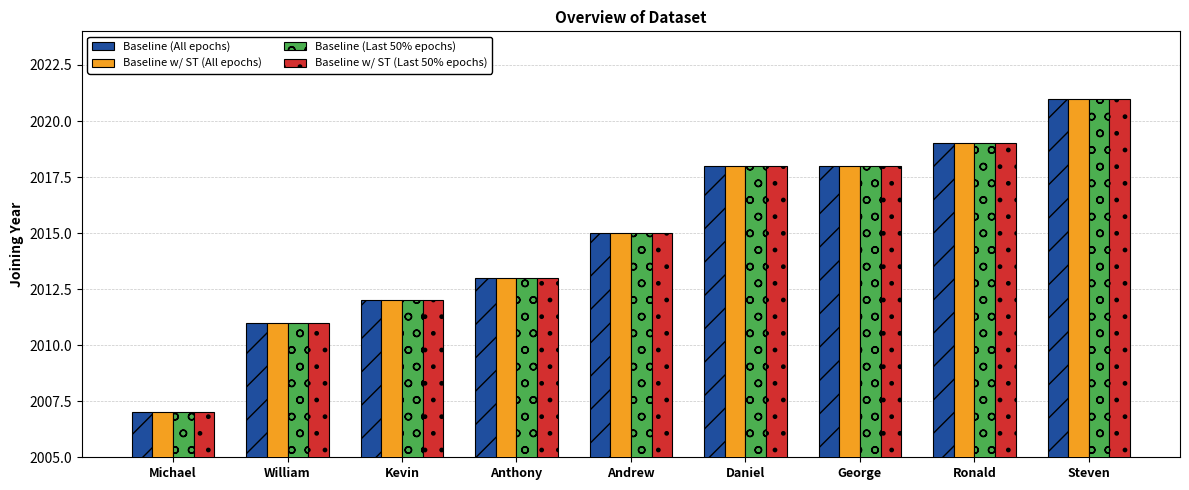

What is the total value across all series at Kevin?

8048